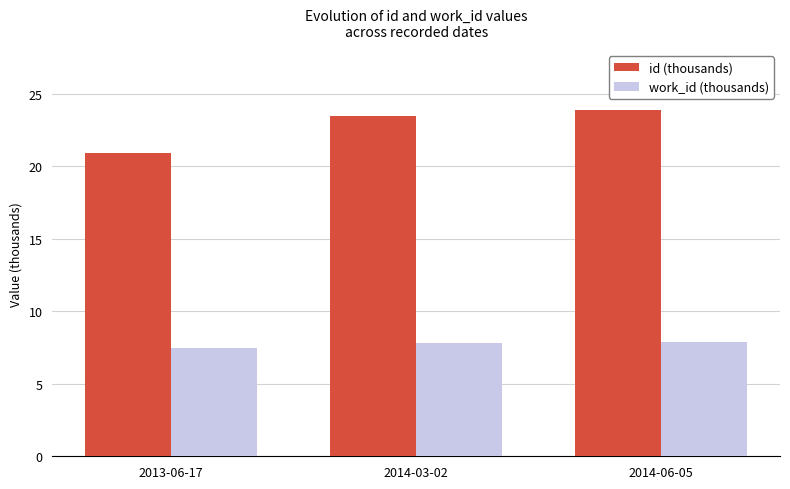

Which series changed the most between 2013-06-17 and 2014-03-02?

id (thousands)